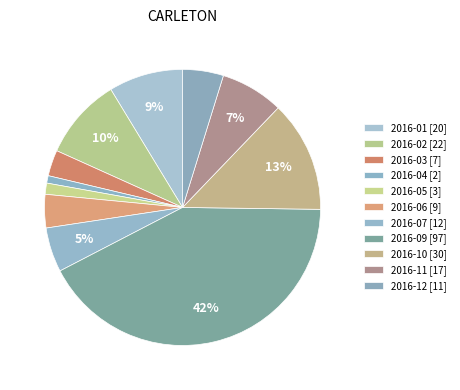

What percentage do 2016-10 and 2016-03 together represent?

16.1%